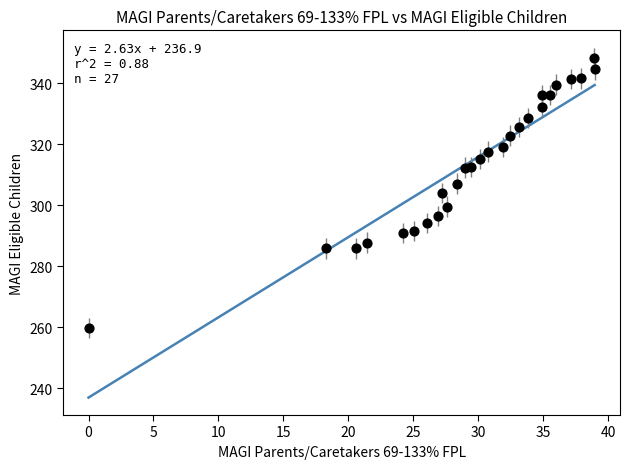

What is the range of Y values (max minus min)?

88.6